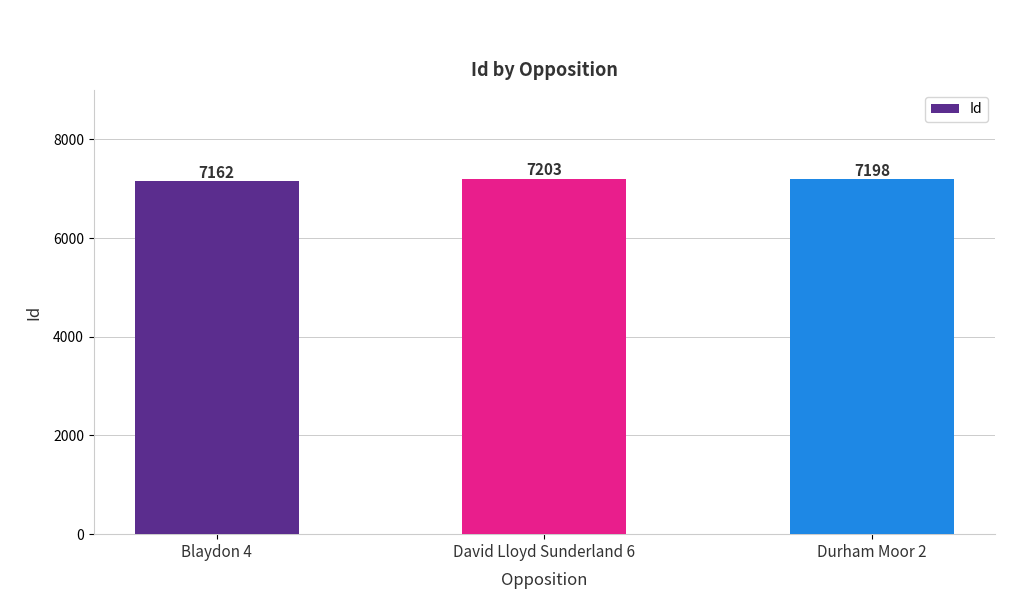

How many distinct data groups are displayed?

1